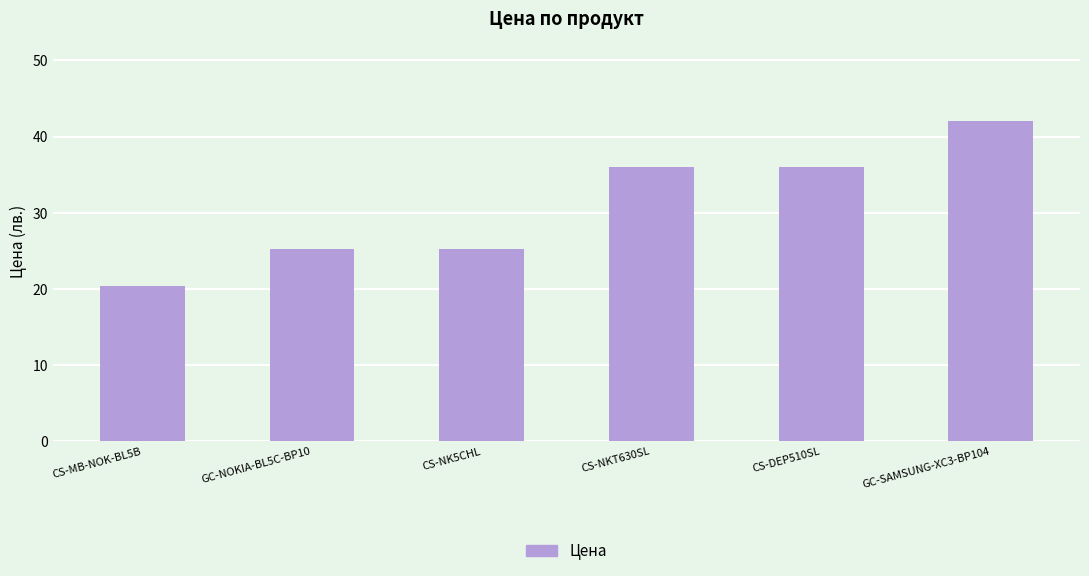

True or false: the data shows 25.2 at GC-NOKIA-BL5C-BP10.

True